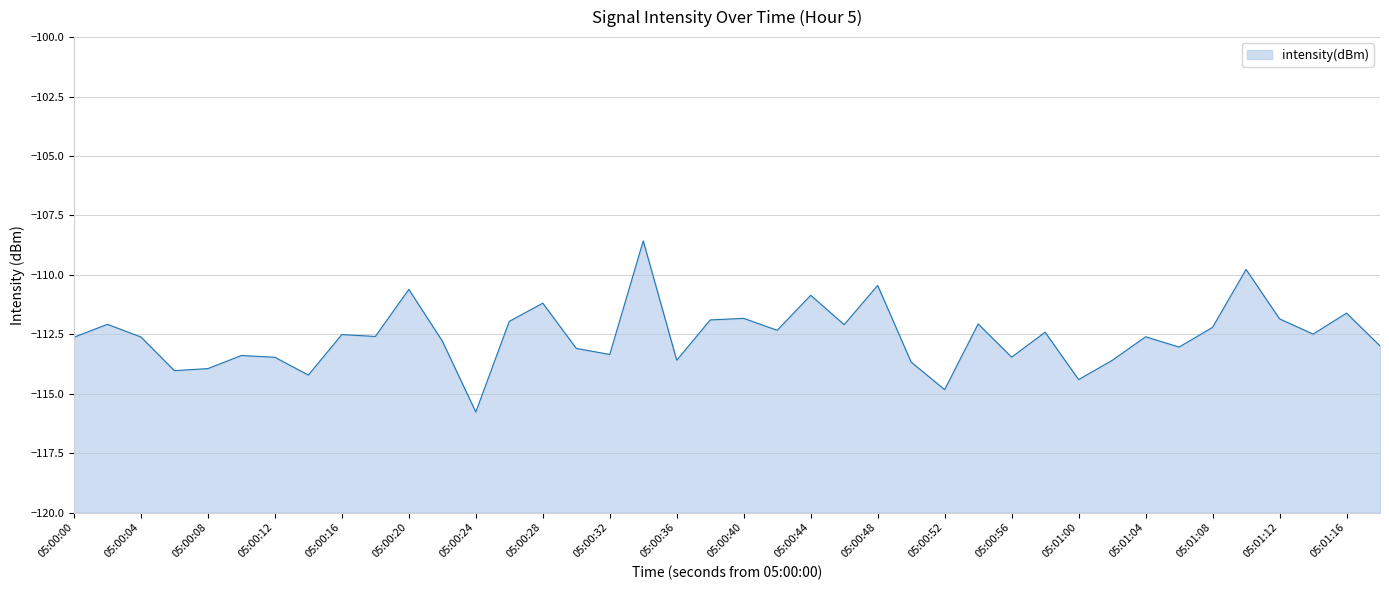

Reading left to right, transcribe all the data shown in this chart.

-112.6	-112.1	-112.6	-114.0	-113.9	-113.4	-113.5	-114.2	-112.5	-112.6	-110.6	-112.8	-115.8	-112.0	-111.2	-113.1	-113.4	-108.6	-113.6	-111.9	-111.8	-112.3	-110.9	-112.1	-110.4	-113.7	-114.8	-112.1	-113.5	-112.4	-114.4	-113.6	-112.6	-113.0	-112.2	-109.8	-111.9	-112.5	-111.6	-113.0